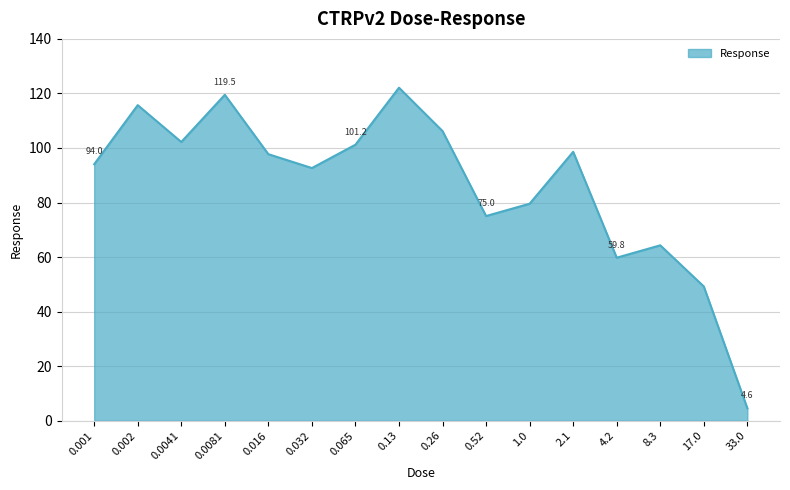

Which has a higher value, 0.065 or 0.52?

0.065